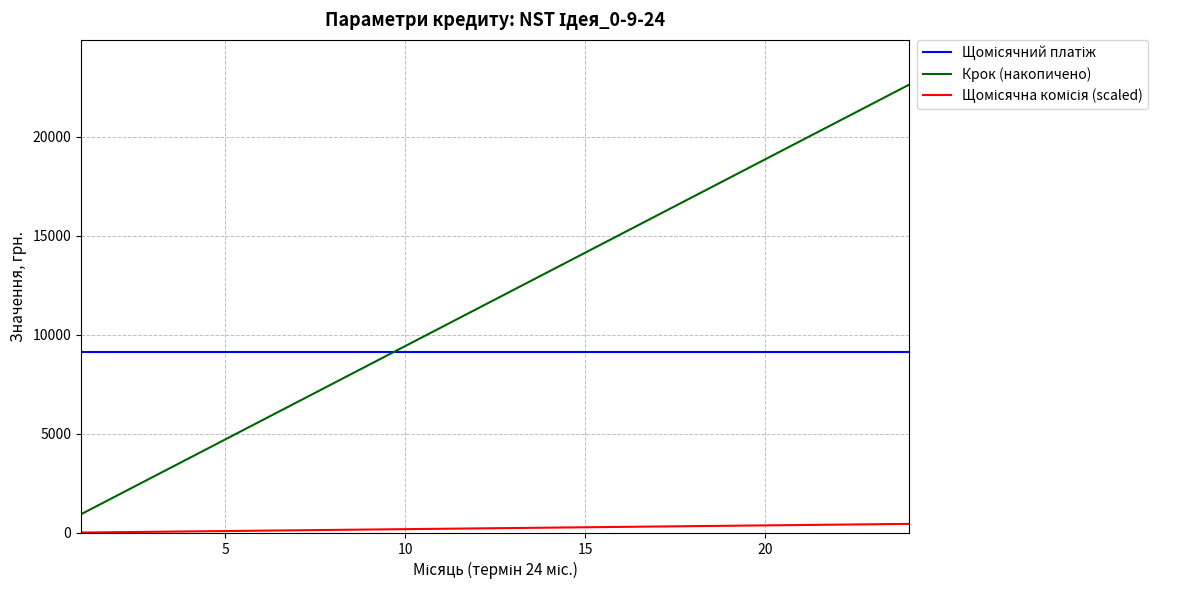

Which series has the largest total across all categories?

Крок (накопичено)